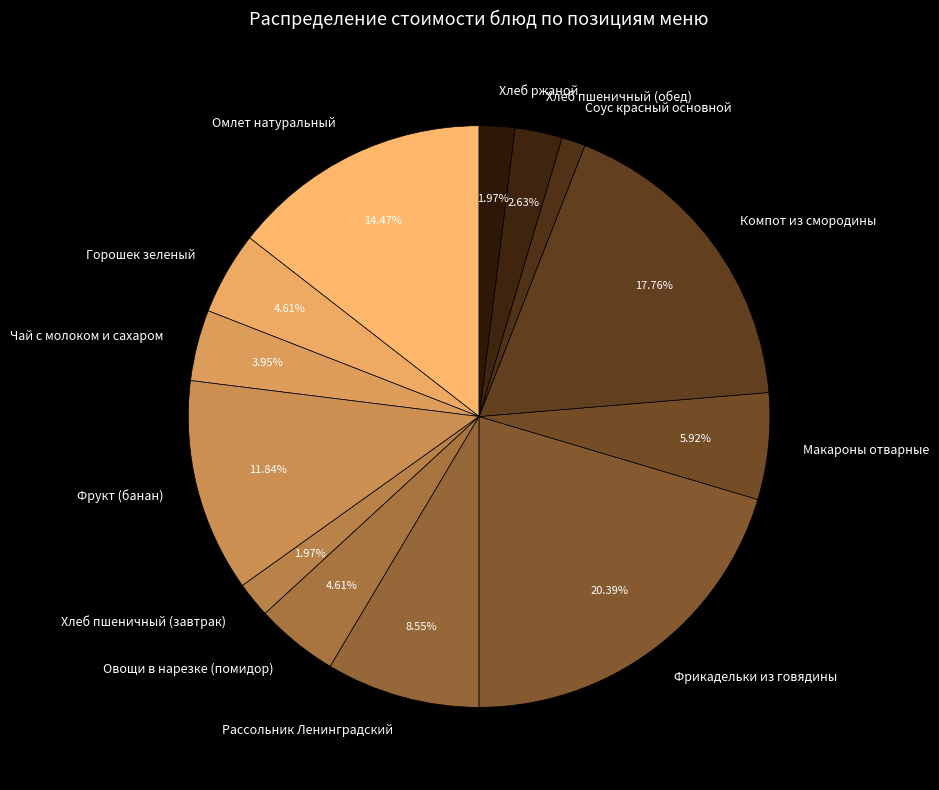

Combined, do Хлеб ржаной and Соус красный основной account for over 50%?

No